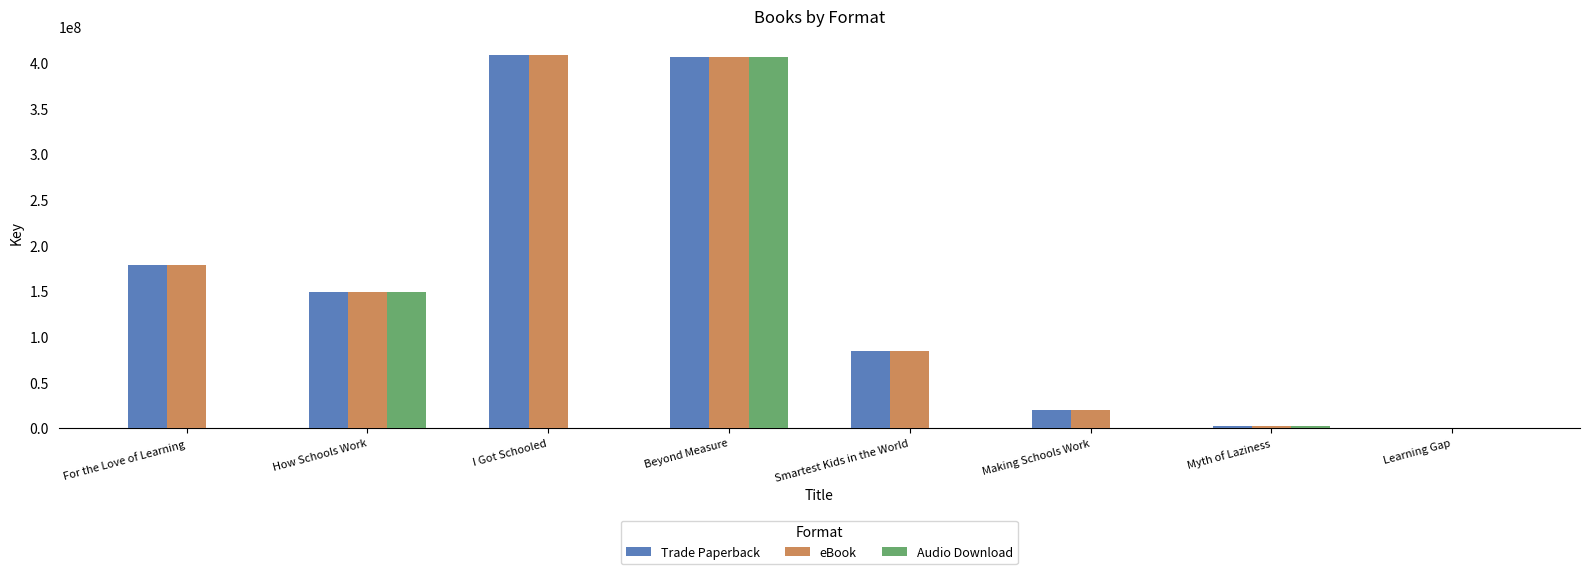

Is the value of Audio Download at Myth of Laziness greater than the value of Trade Paperback at Beyond Measure?

No